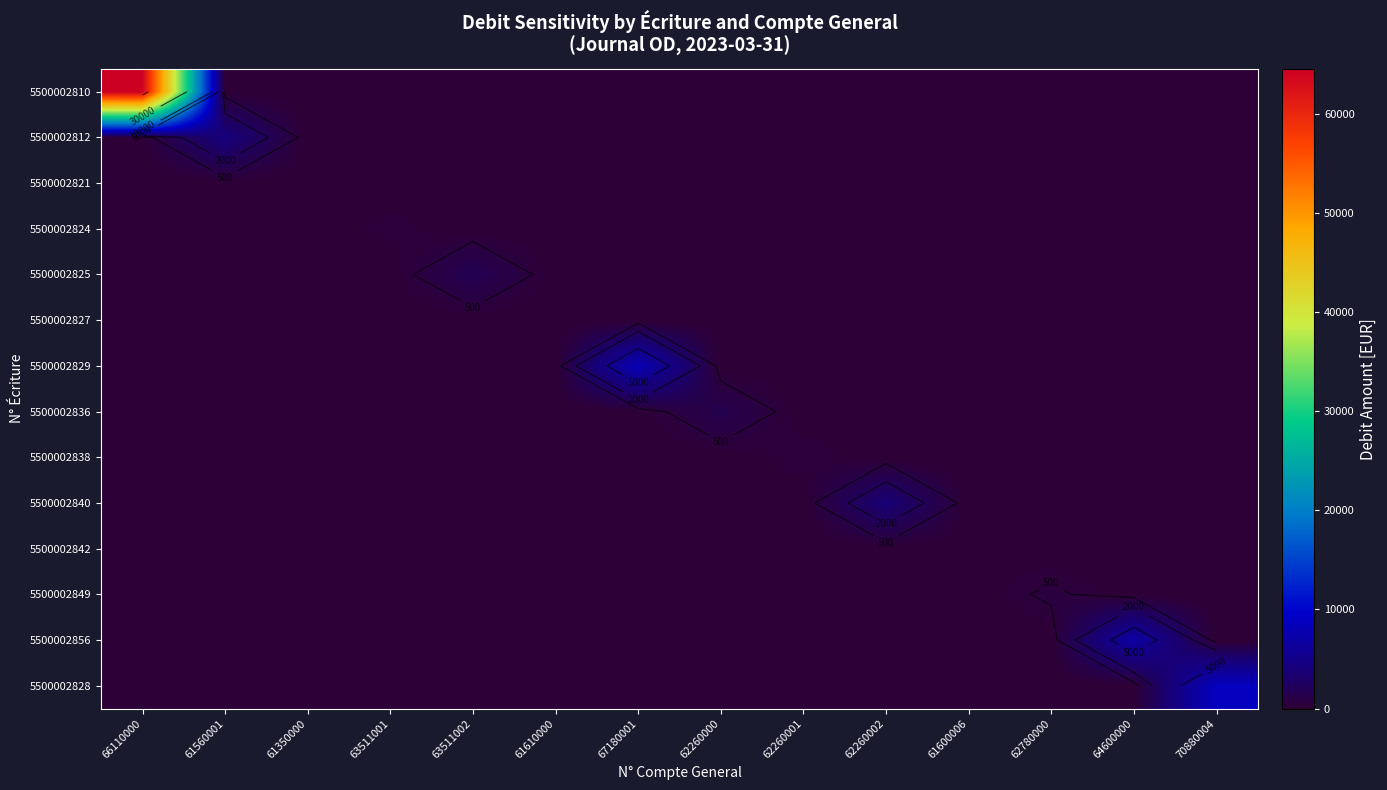

Rank the series by their maximum value, from highest to lowest.

5500002810, 5500002828, 5500002829, 5500002856, 5500002812, 5500002840, 5500002825, 5500002836, 5500002849, 5500002838, 5500002824, 5500002821, 5500002827, 5500002842